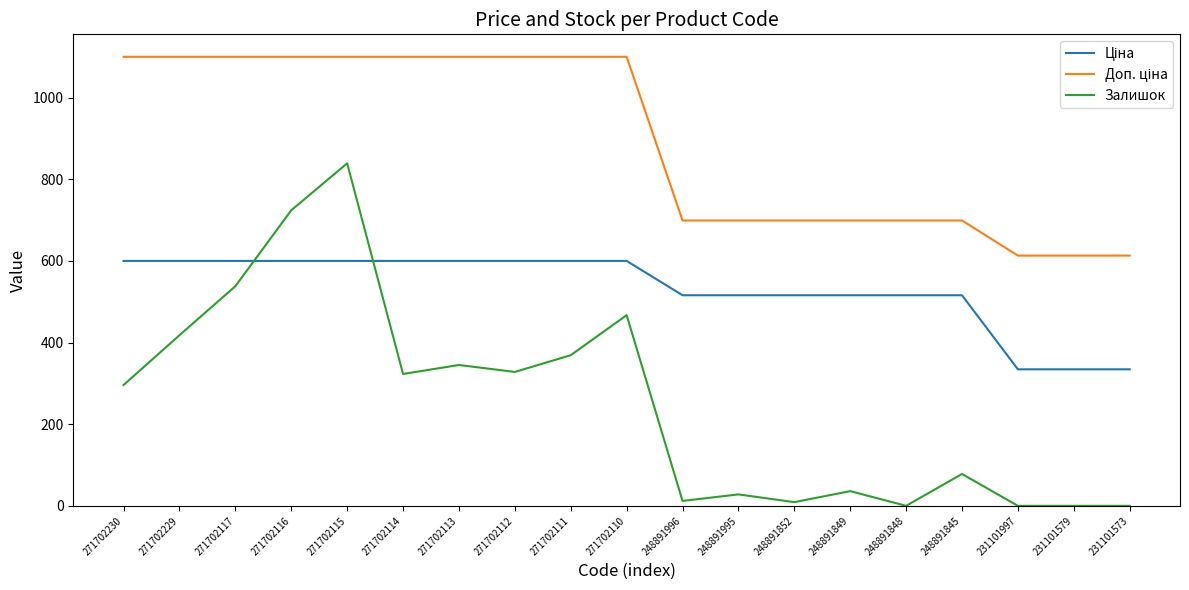

The Залишок series shows -270.3 at 248891848. True or false?

False